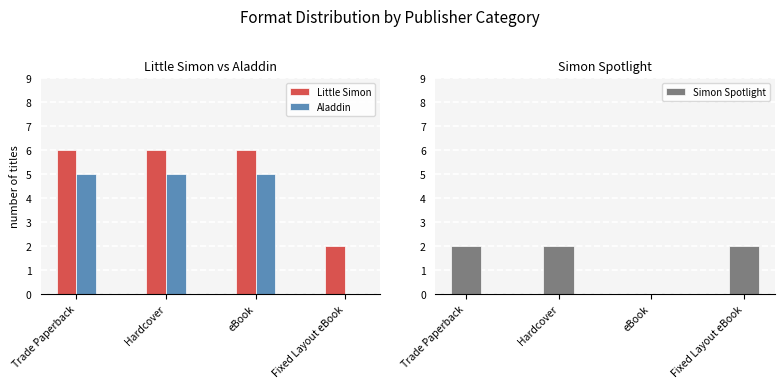

At which category is the sum across all series the highest?

Trade Paperback